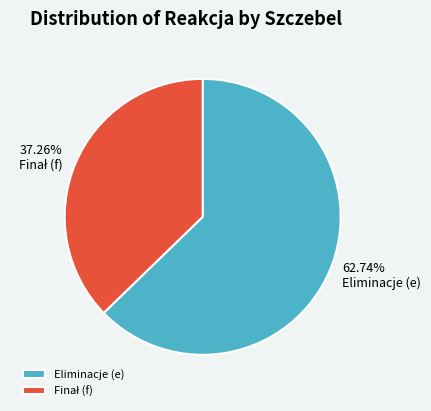

Is 62.74% Eliminacje (e) the majority of the pie?

Yes